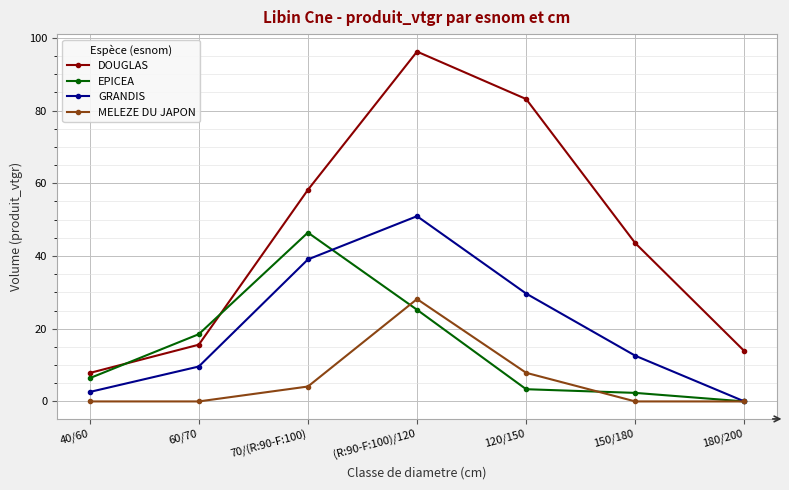

Count the number of categories in the chart.

7